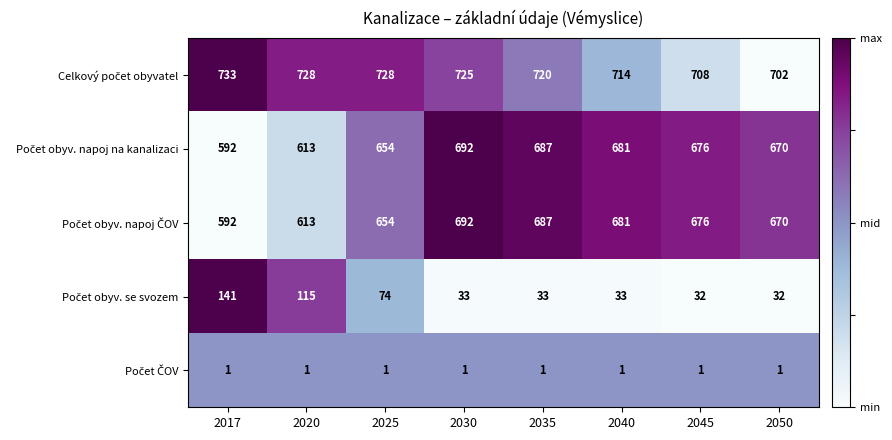

What is the difference between the highest and lowest values at 2020?

727